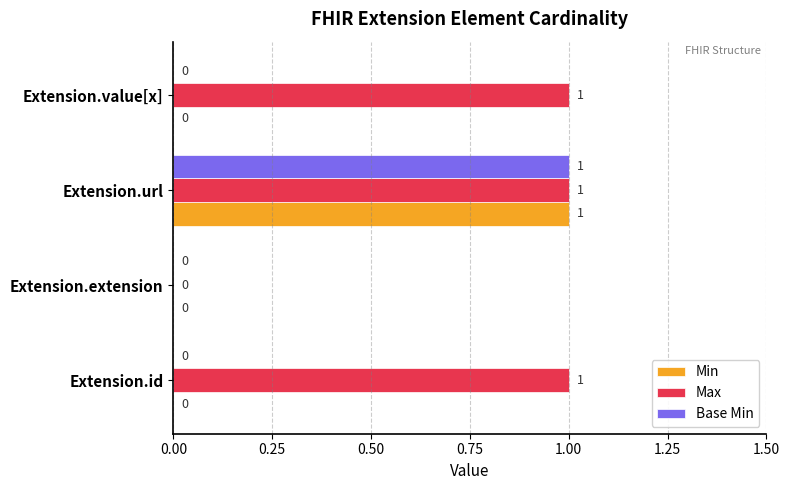

Which series changed the most between Extension.id and Extension.extension?

Max